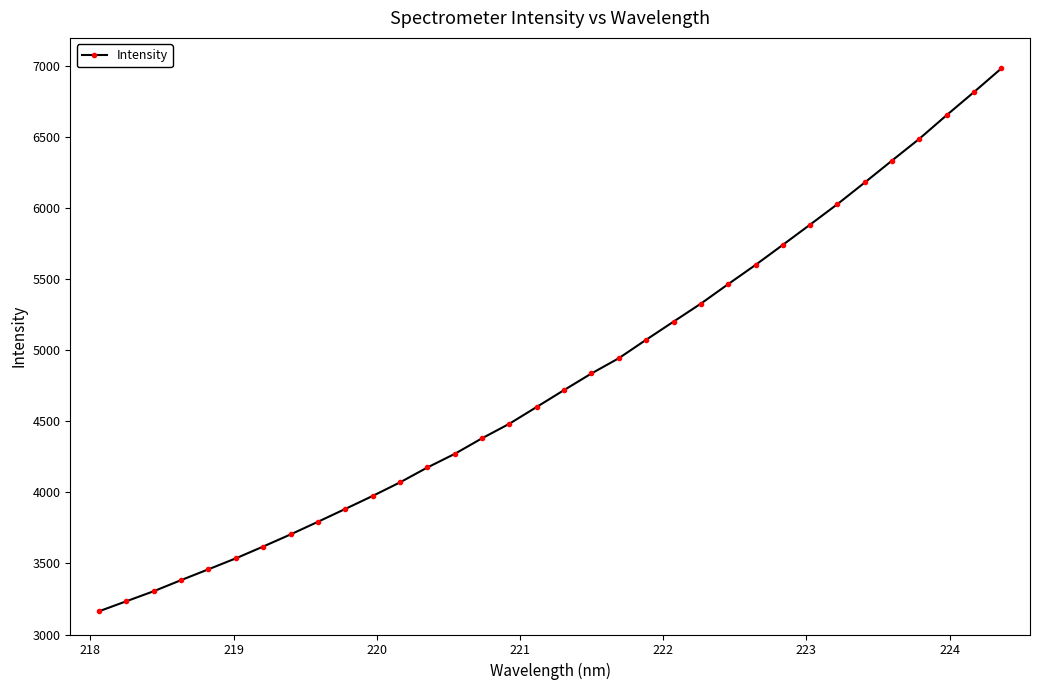

What is the value of the 31st point from the left?

6490.1